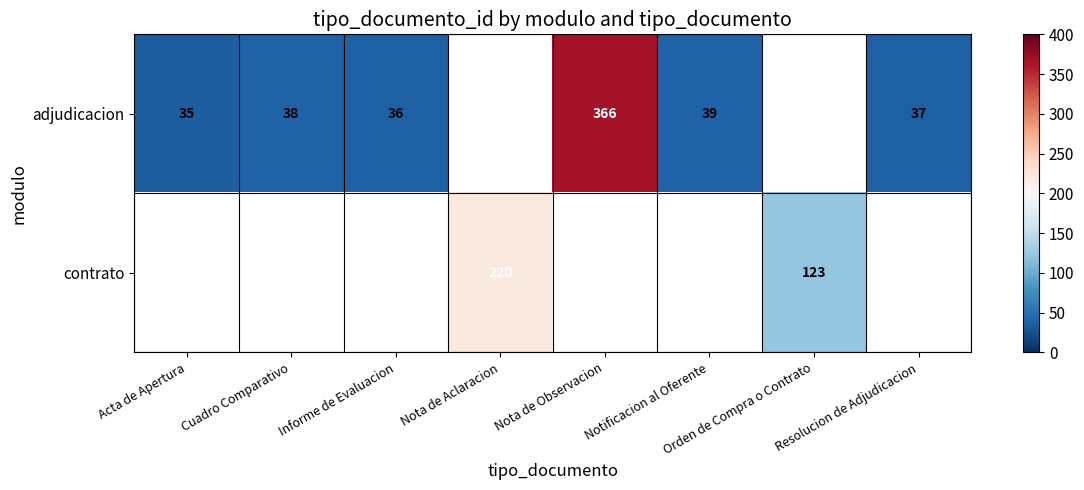

List the series in order of their overall mean, highest first.

adjudicacion, contrato